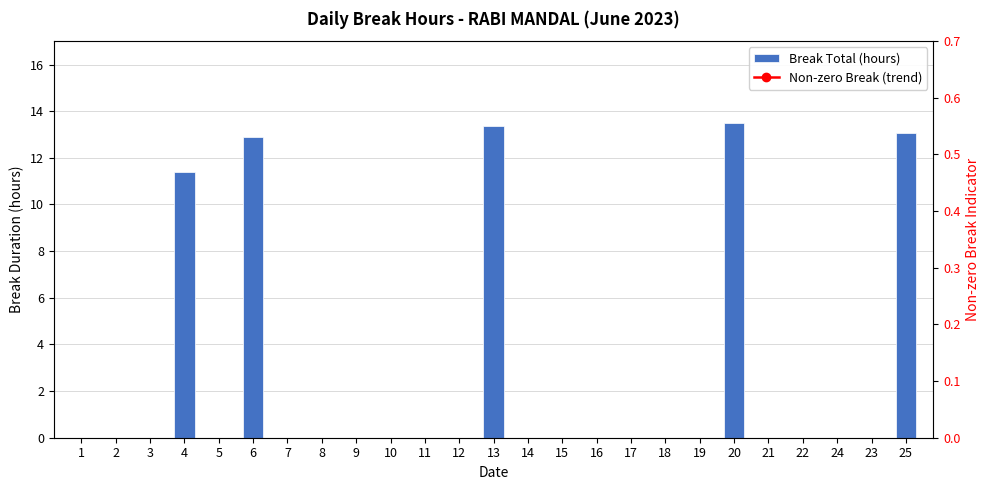

List the labels in order of value, smallest first.

1, 2, 3, 5, 7, 8, 9, 10, 11, 12, 14, 15, 16, 17, 18, 19, 21, 22, 24, 23, 4, 6, 25, 13, 20